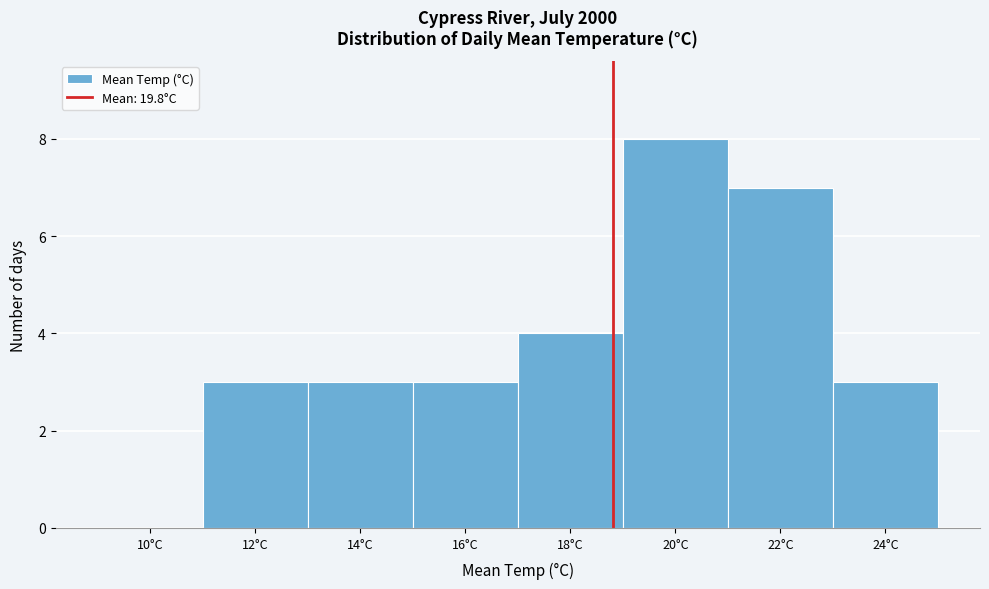

Reading left to right, transcribe all the data shown in this chart.

10°C=0	12°C=3	14°C=3	16°C=3	18°C=4	20°C=8	22°C=7	24°C=3